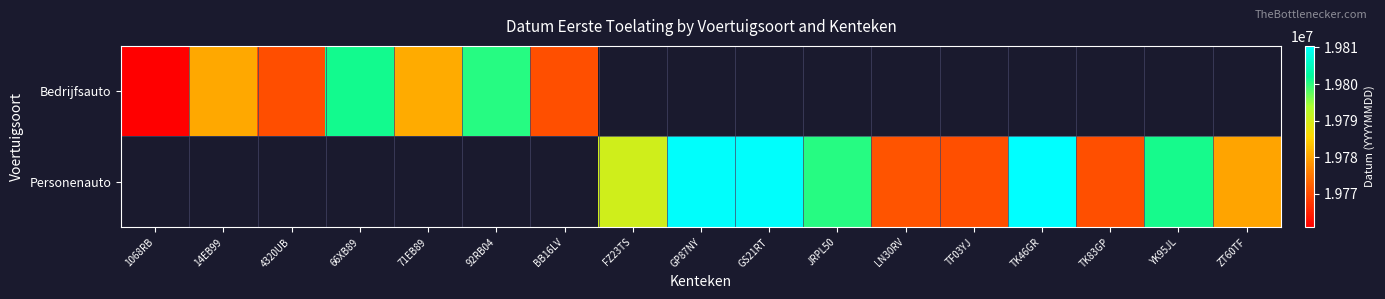

Is it true that Personenauto equals 19770420.0 at TF03YJ?

True